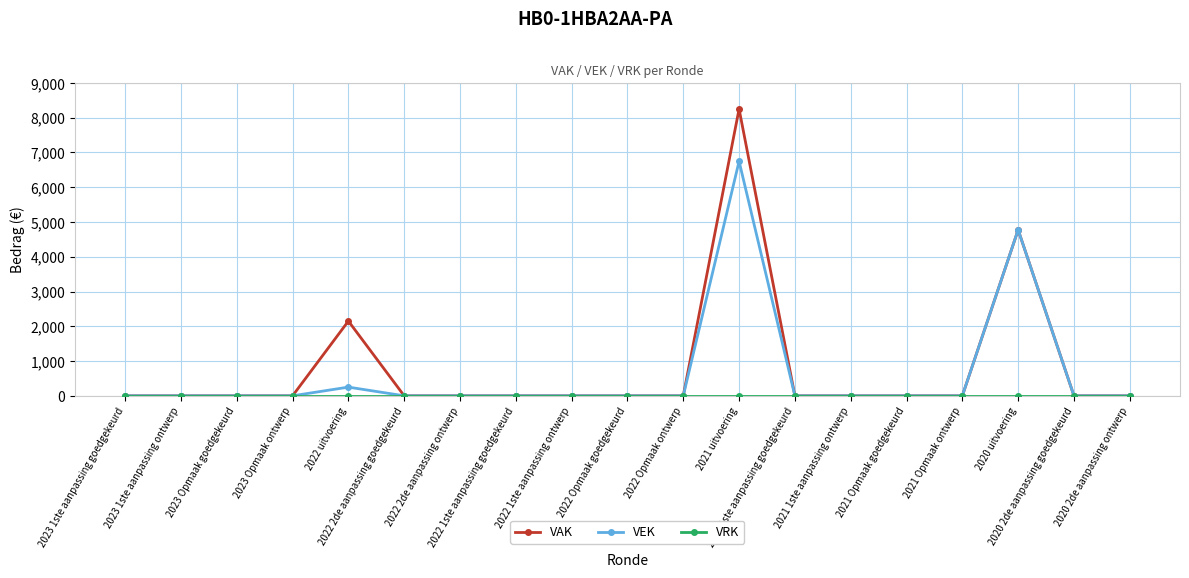

At which category is the sum across all series the highest?

2021 uitvoering